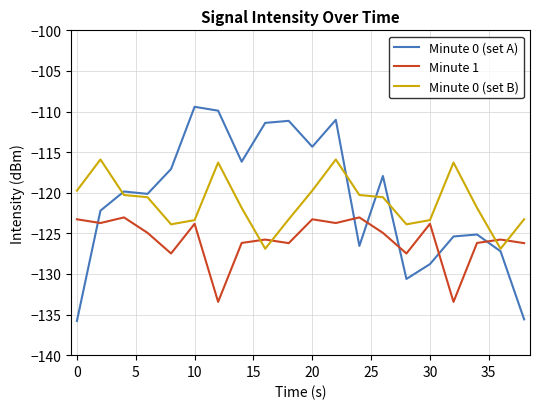

Which series has the largest total across all categories?

Minute 0 (set A)